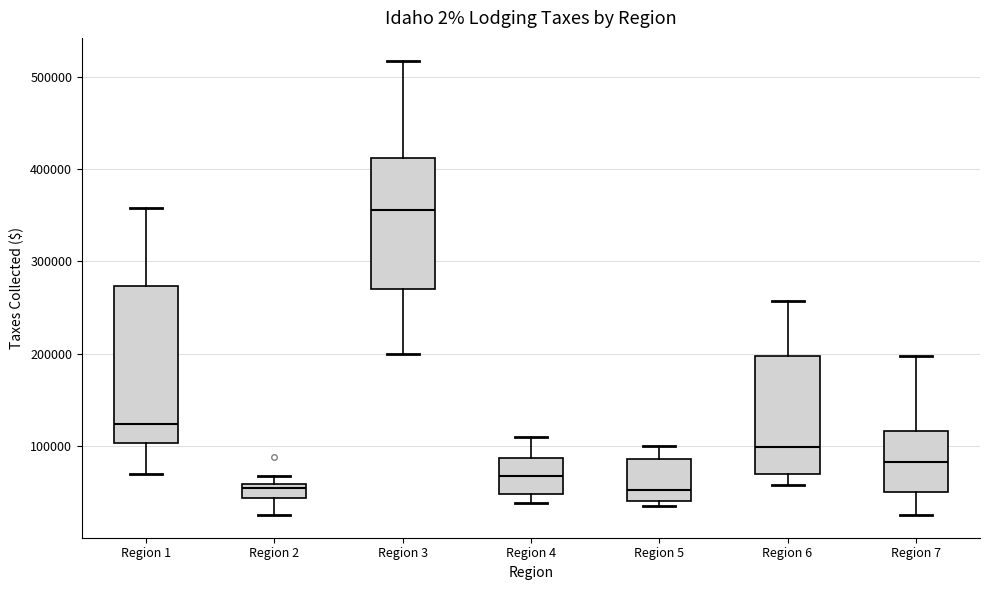

Where does the median line of the box for Region 2 sit on the y-axis? The values are not printed on the chart, so give them approximately, as read against the axis.

50000